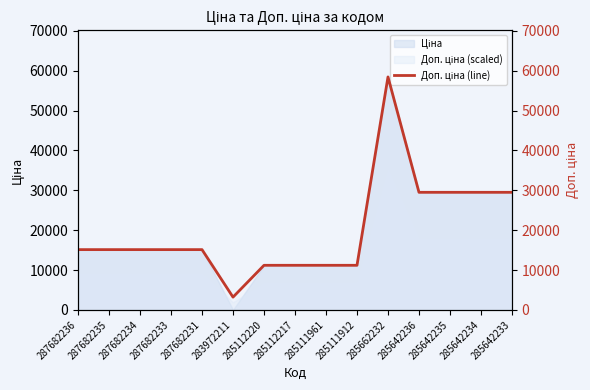

Does the chart have visible grid lines?

No